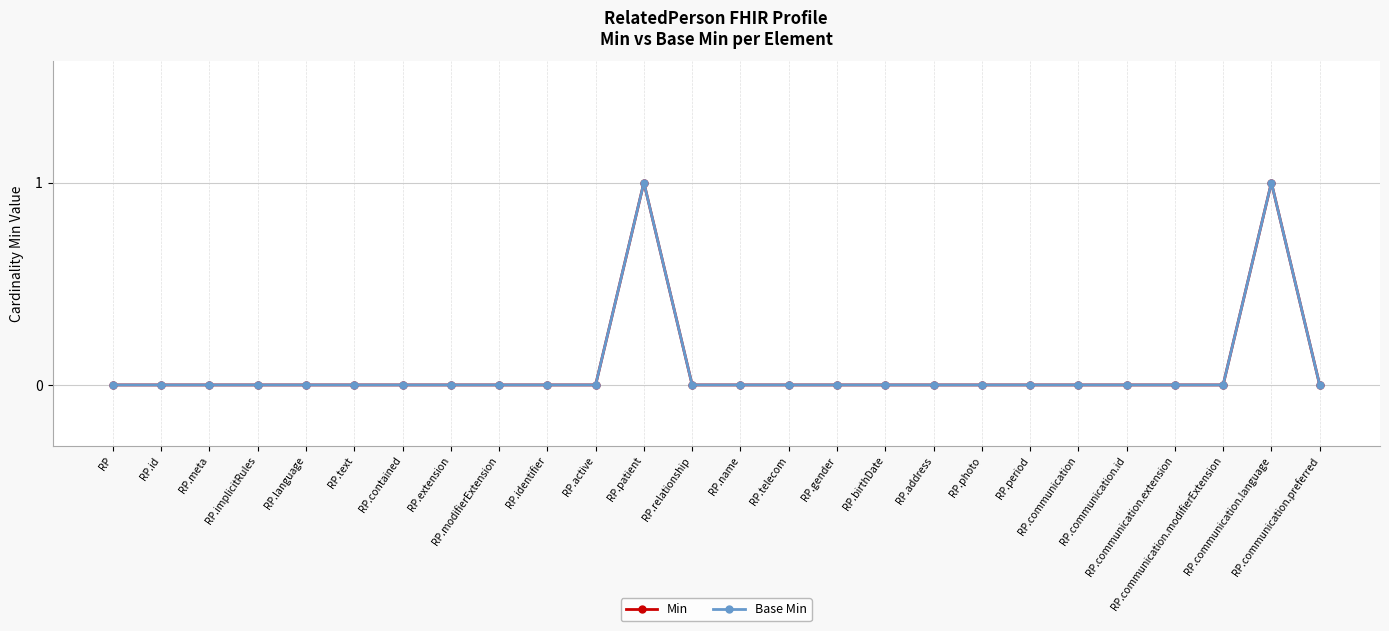

List the labels in order of Min value, smallest first.

RP, RP.id, RP.meta, RP.implicitRules, RP.language, RP.text, RP.contained, RP.extension, RP.modifierExtension, RP.identifier, RP.active, RP.relationship, RP.name, RP.telecom, RP.gender, RP.birthDate, RP.address, RP.photo, RP.period, RP.communication, RP.communication.id, RP.communication.extension, RP.communication.modifierExtension, RP.communication.preferred, RP.patient, RP.communication.language